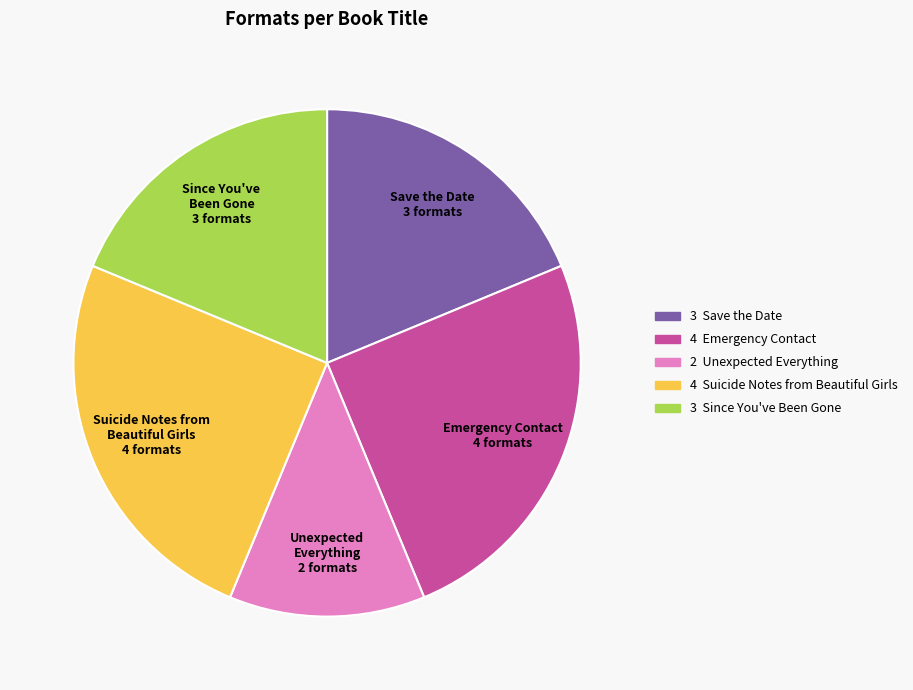

Do Since You've Been Gone 3 formats and Save the Date 3 formats together represent more than half of the pie?

No